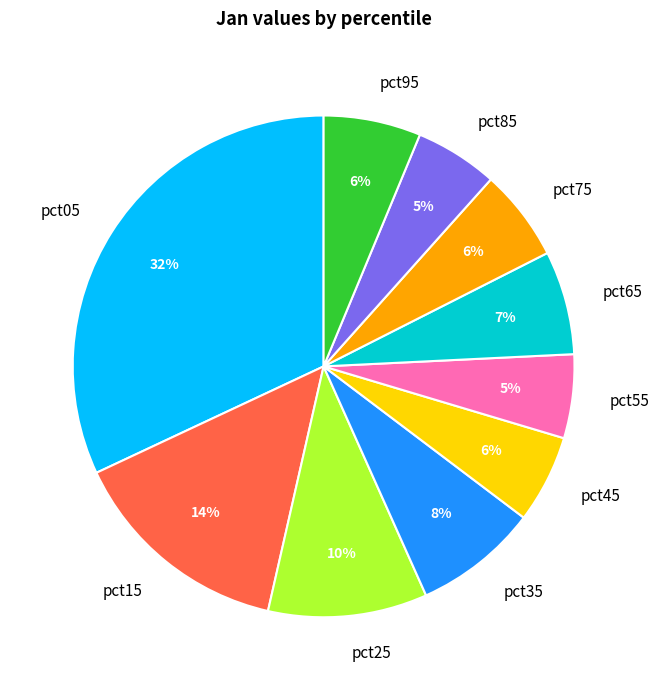

Does any single category account for the majority?

No